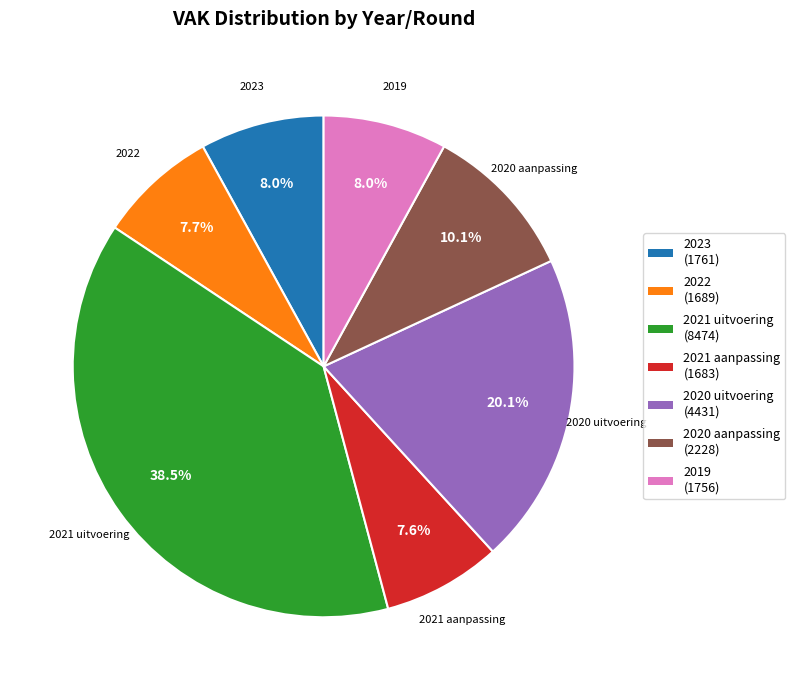

The 2021 aanpassing slice represents 1% of the pie. True or false?

False